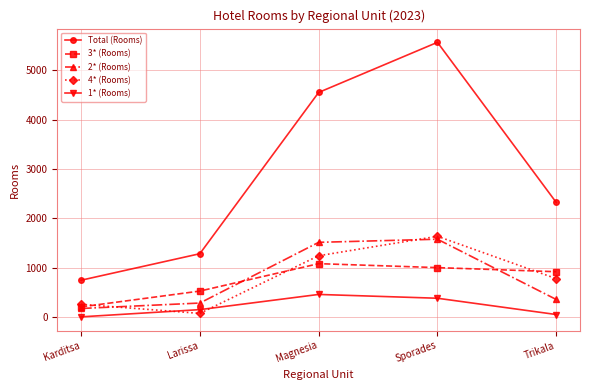

Rank the series by their maximum value, from lowest to highest.

1* (Rooms), 3* (Rooms), 2* (Rooms), 4* (Rooms), Total (Rooms)